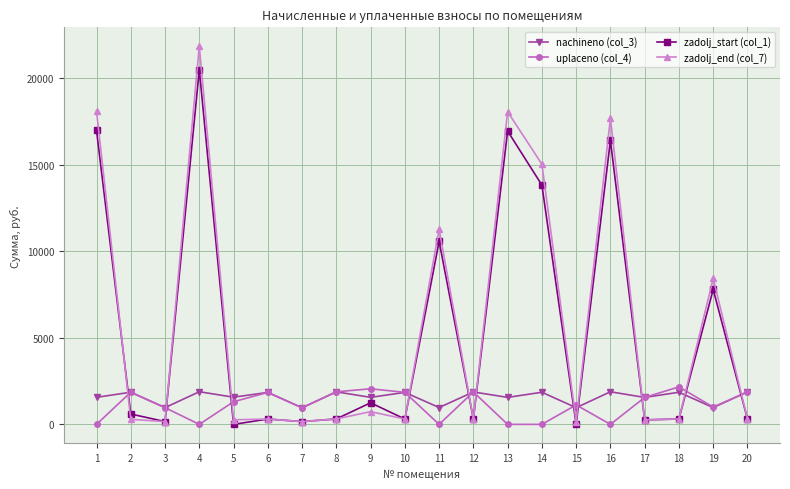

What is the greatest value displayed?

21859.4